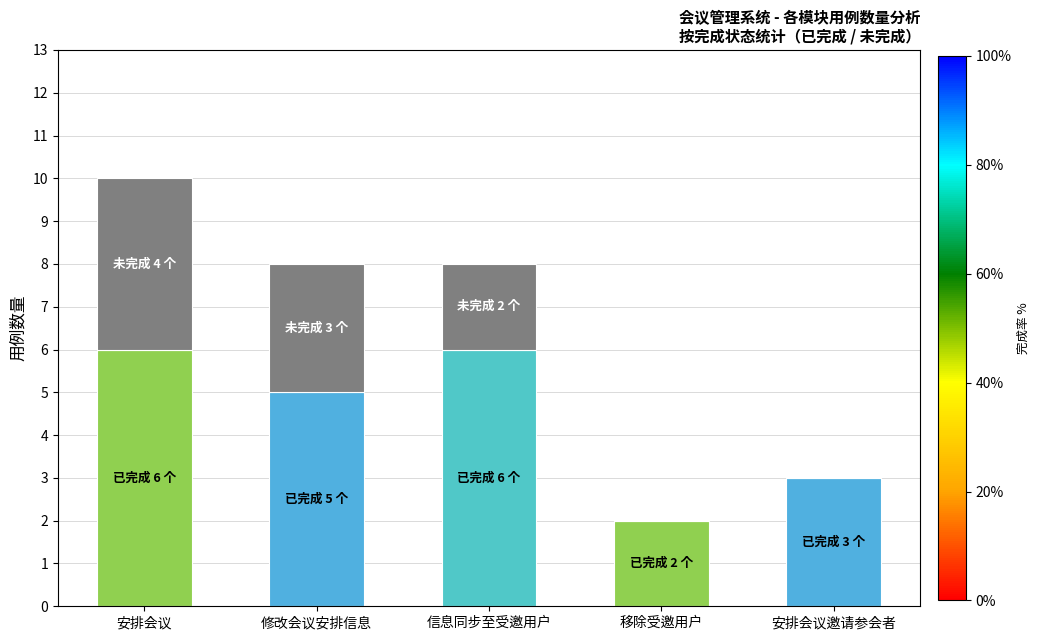

At which category is the sum across all series the highest?

安排会议